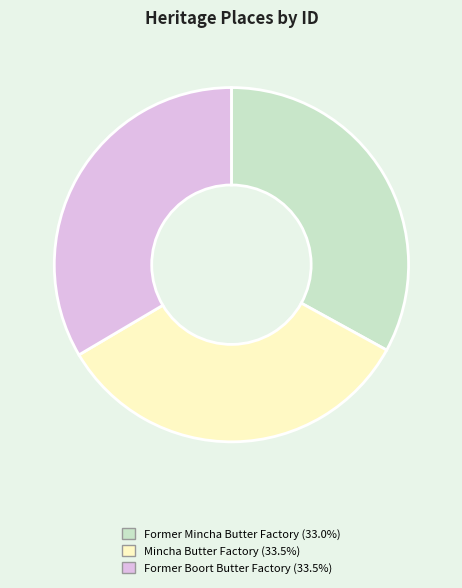

Approximately how many times larger is the value at Former Boort Butter Factory compared to Mincha Butter Factory?

1.0